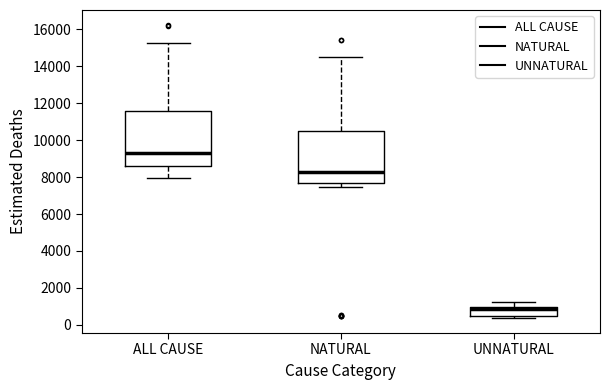

Which box's median line is the highest?

ALL CAUSE